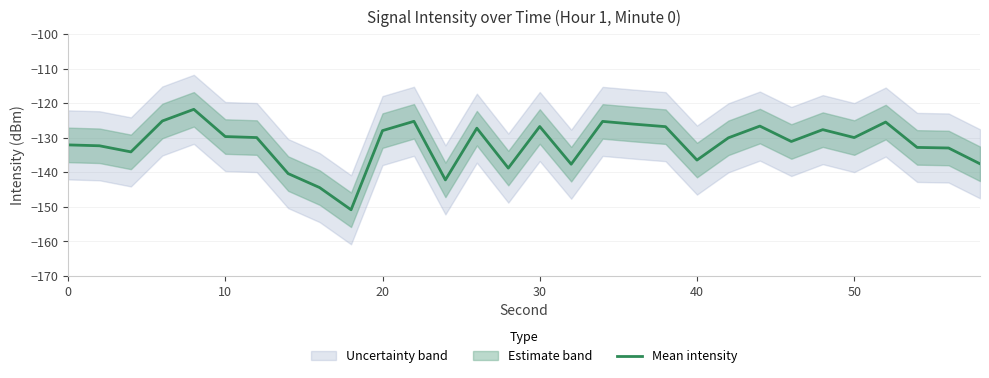

Reading right to left, transcribe all the data shown in this chart.

-137.5	-132.9	-132.8	-125.4	-129.9	-127.6	-131.1	-126.6	-130.0	-136.4	-126.8	-126.0	-125.2	-137.6	-126.7	-138.8	-127.2	-142.2	-125.2	-127.9	-150.8	-144.4	-140.3	-129.9	-129.6	-121.7	-125.1	-134.1	-132.3	-132.0